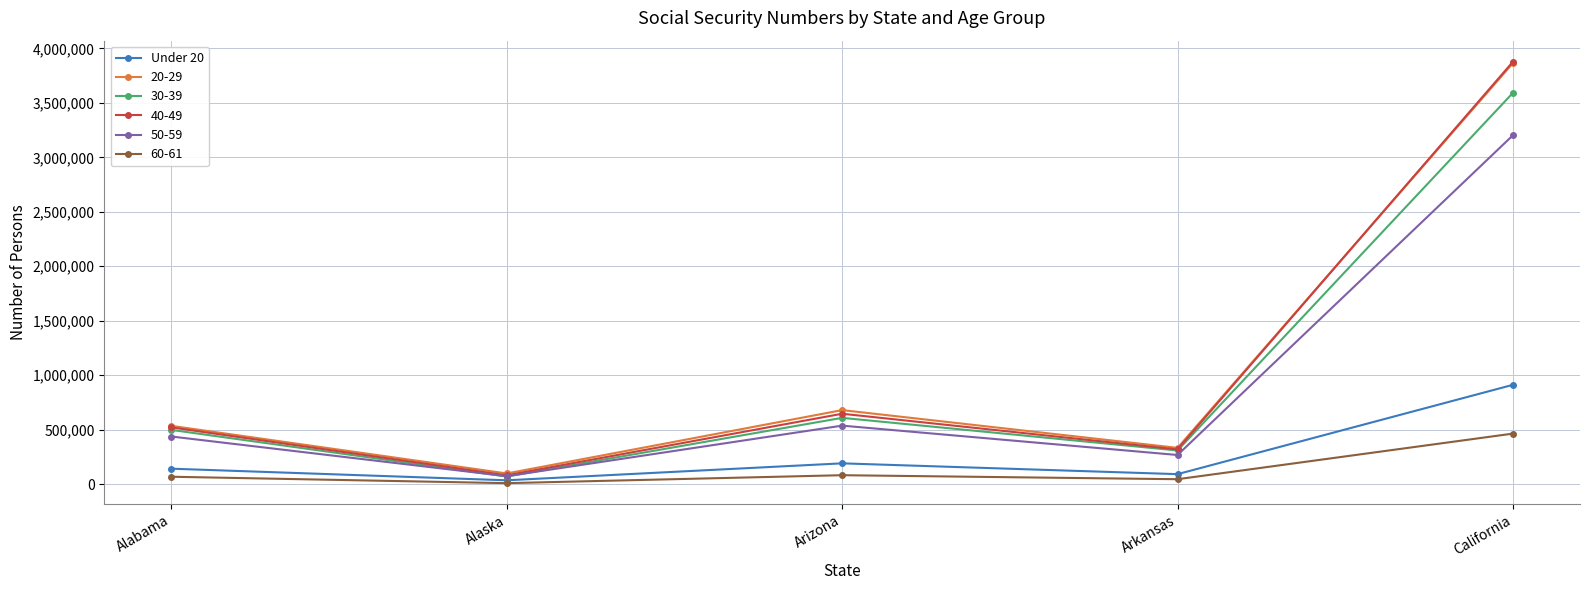

Which series has the widest spread of values?

40-49